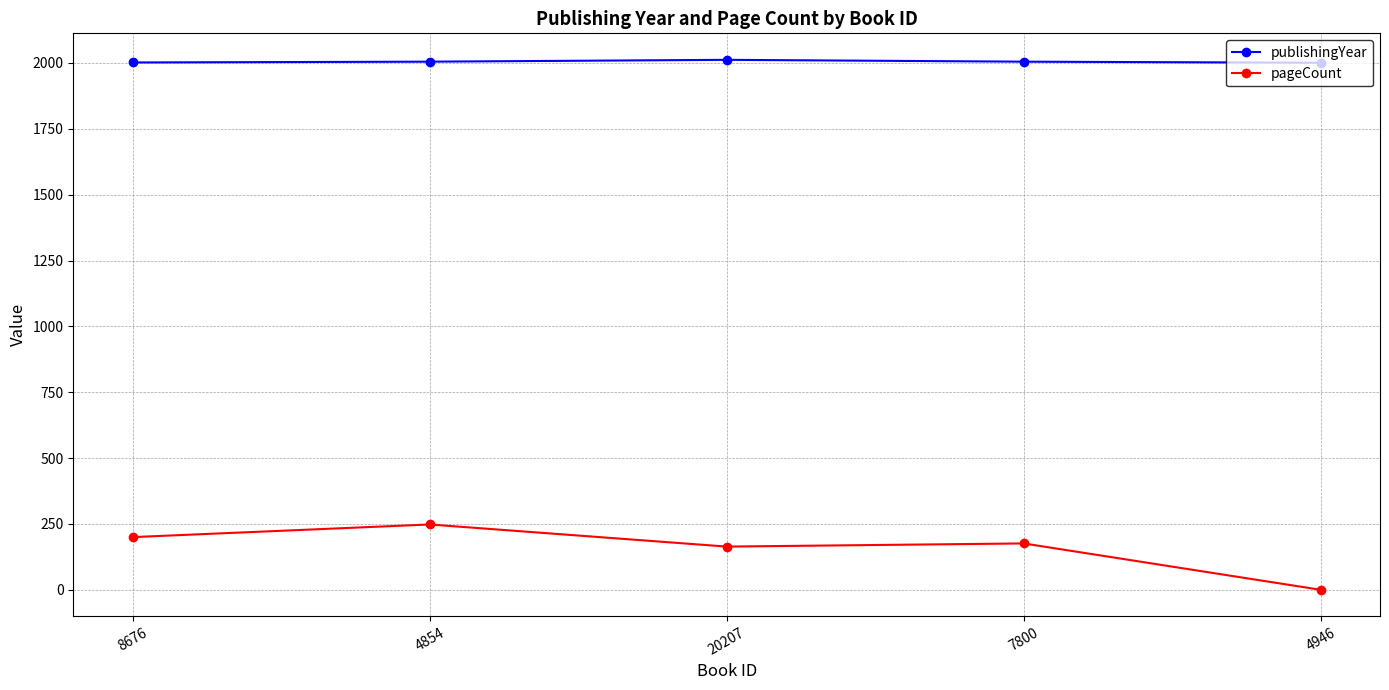

What is the greatest value displayed?

2012